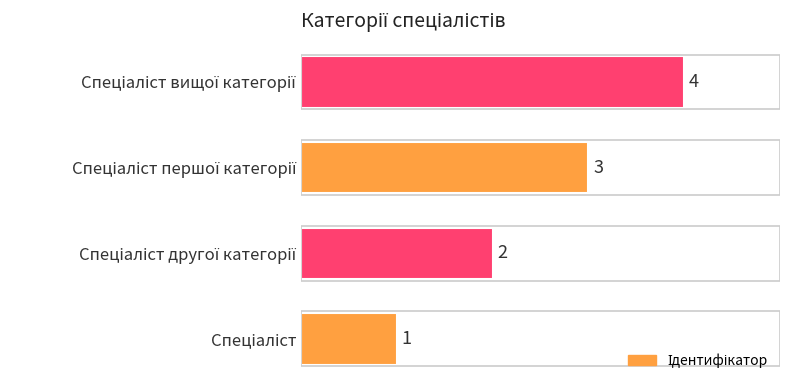

Count the values in the range 2 to 4.

3